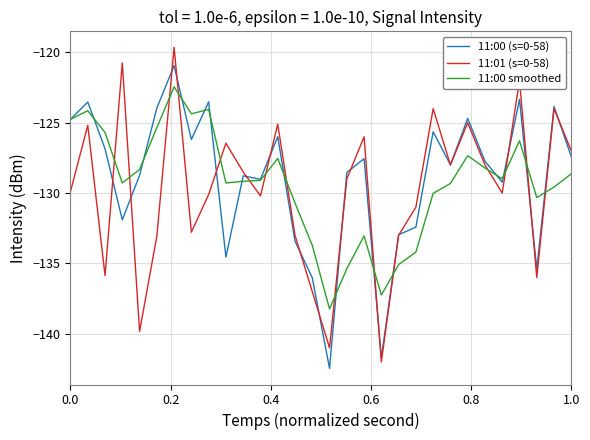

What are all the series names shown in the legend?

11:00 (s=0-58), 11:01 (s=0-58), 11:00 smoothed